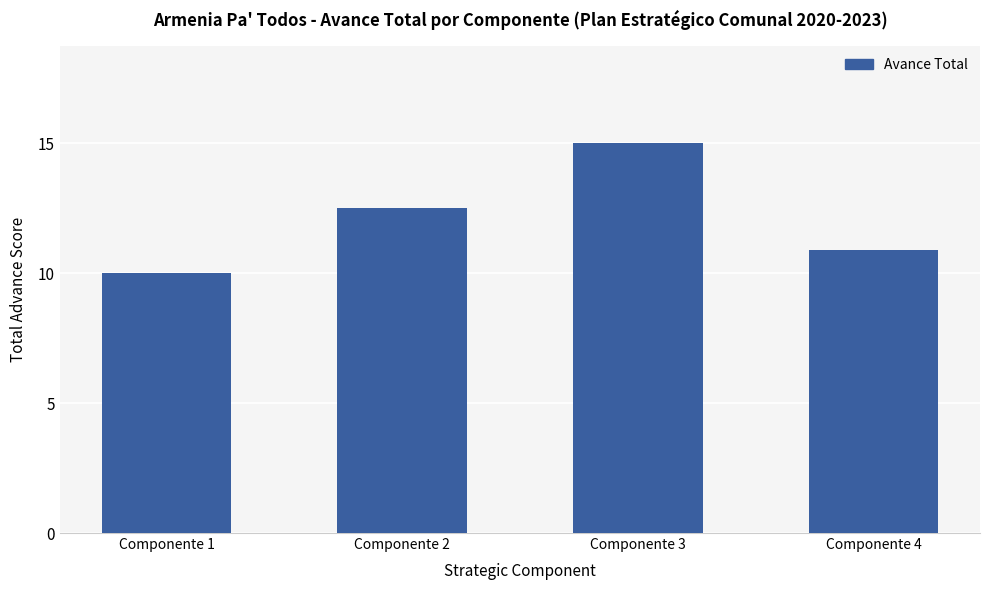

How many bars are there in total?

4